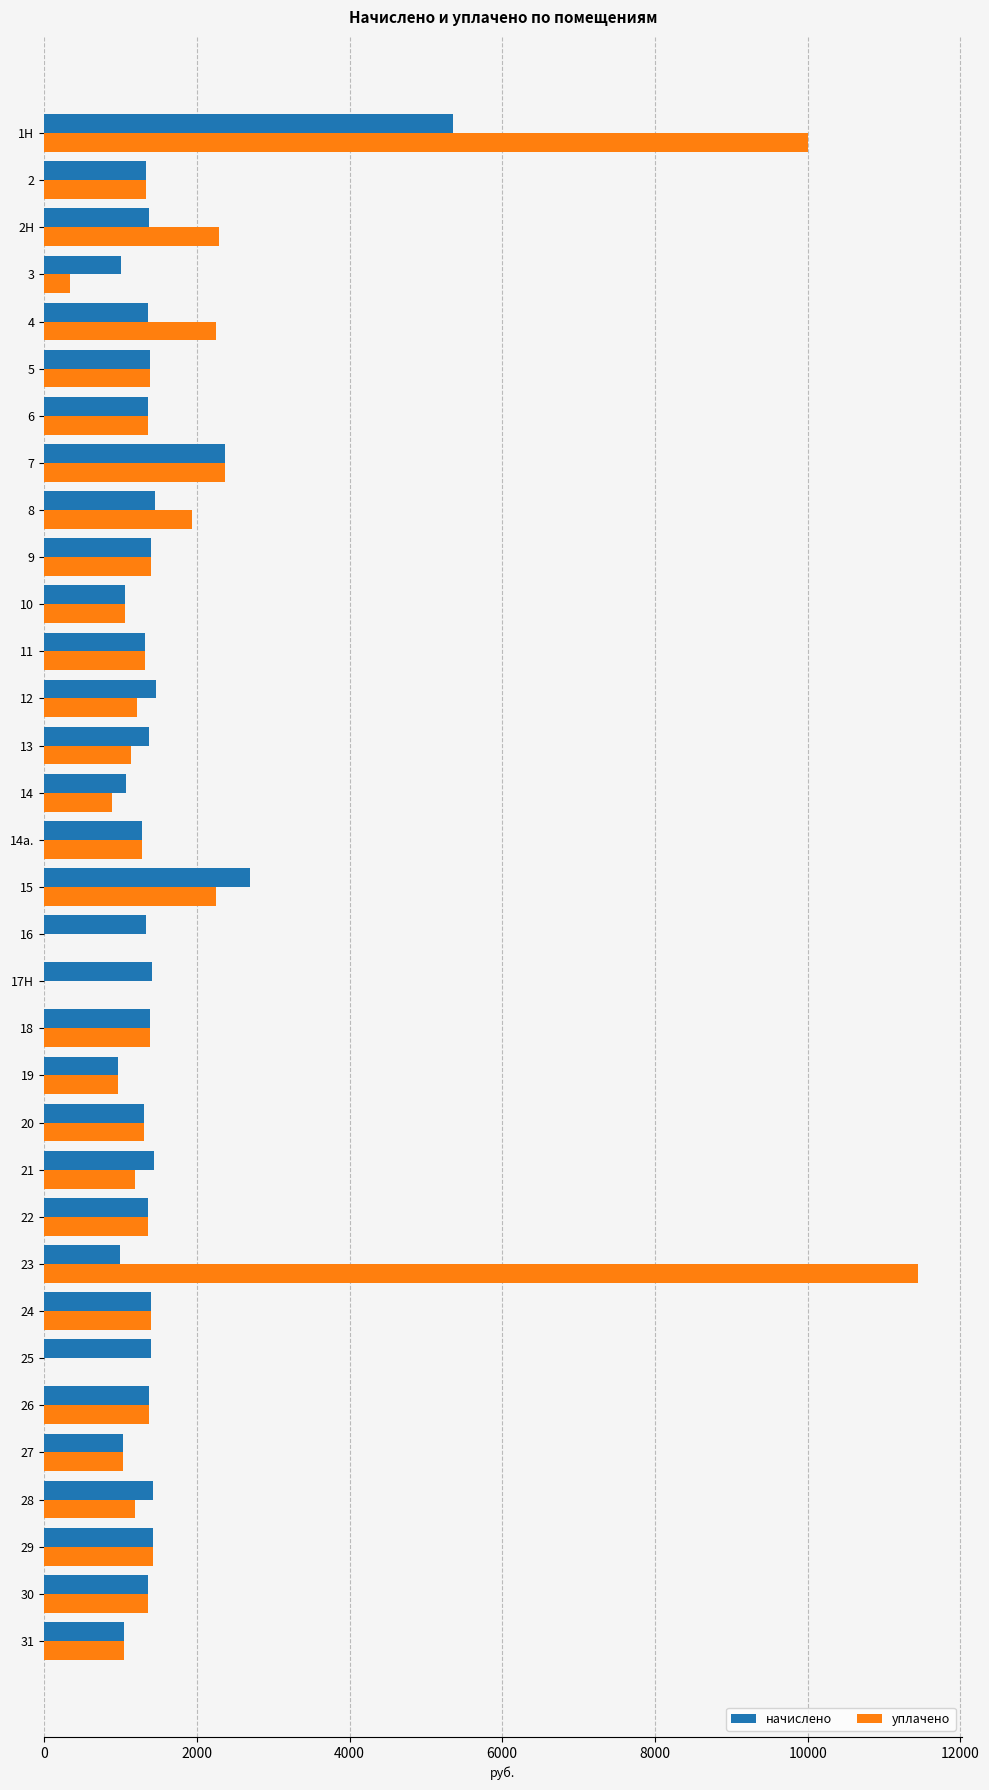

What is the sum of all начислено values?

49337.7